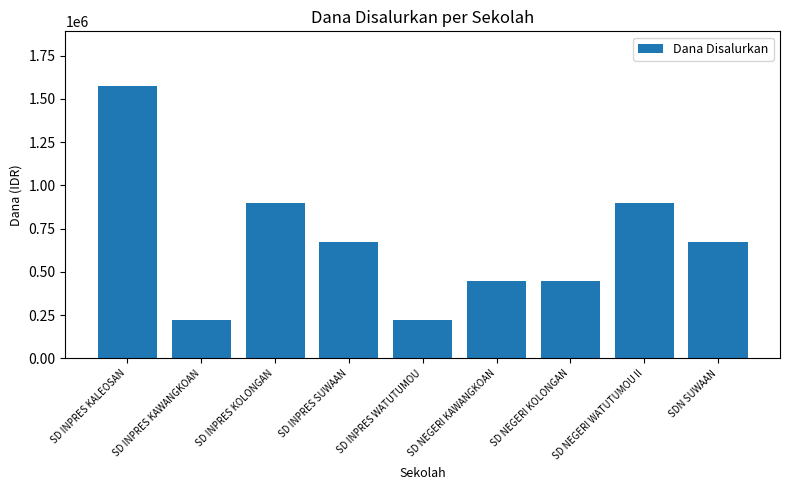

What is the maximum value shown in the chart?

1575000